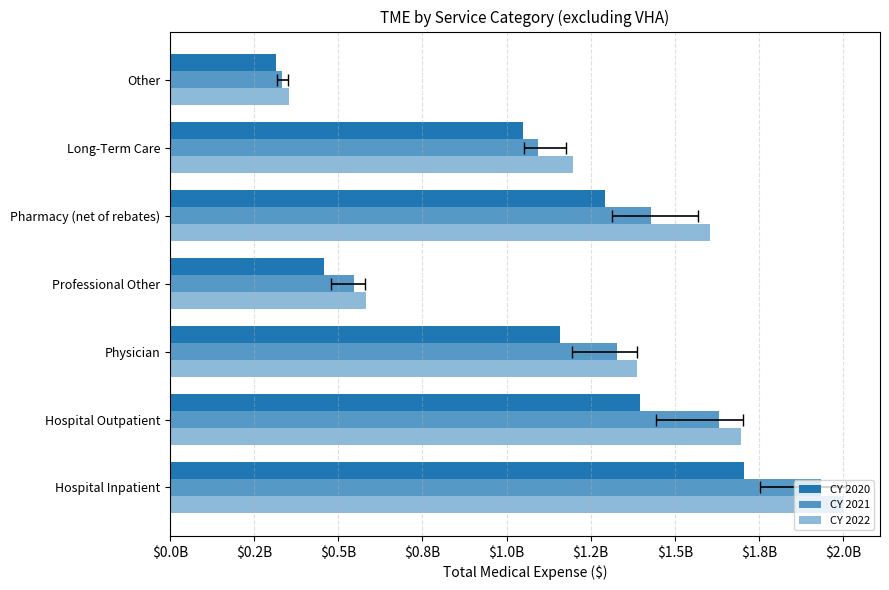

How many data points does each series have?

7